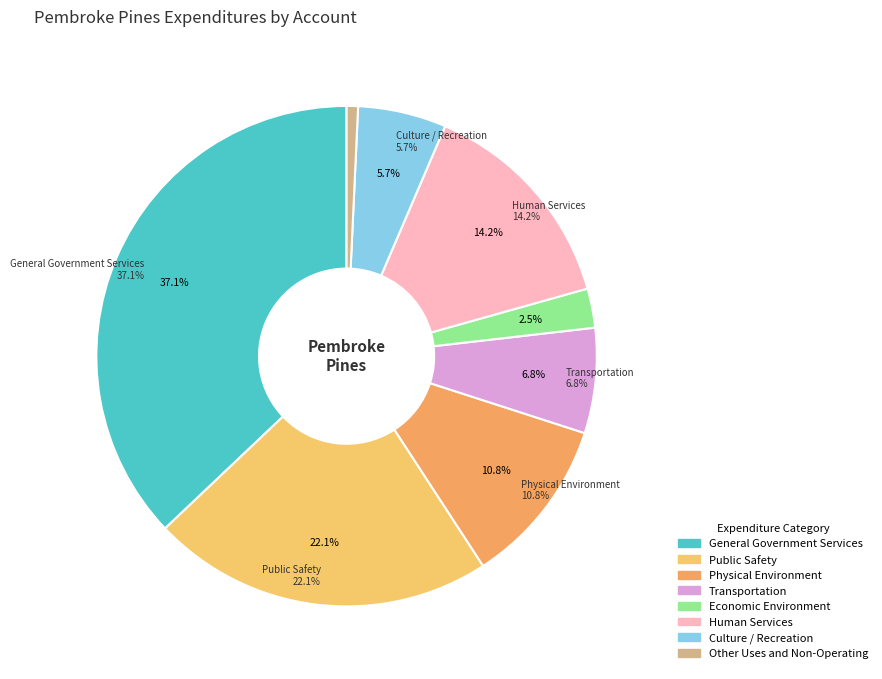

What is the total percentage of Physical Environment and Transportation?

17.6%